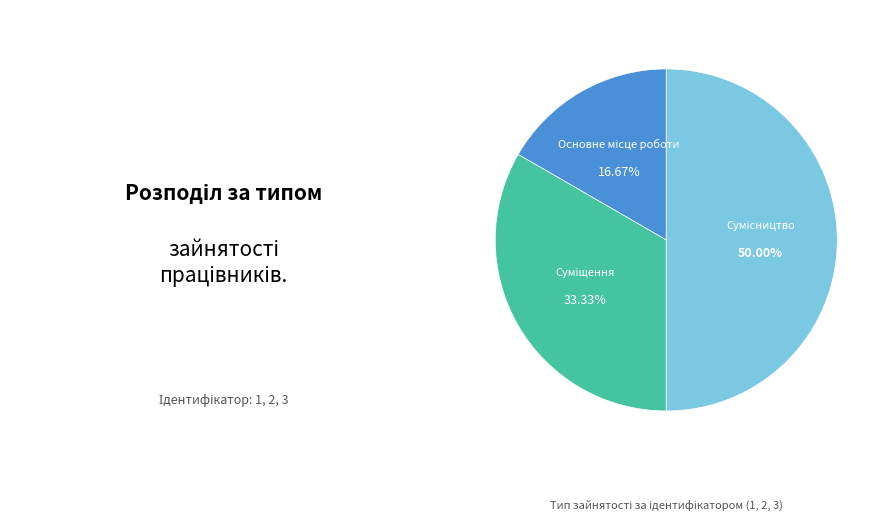

How many segments does this pie chart have?

3